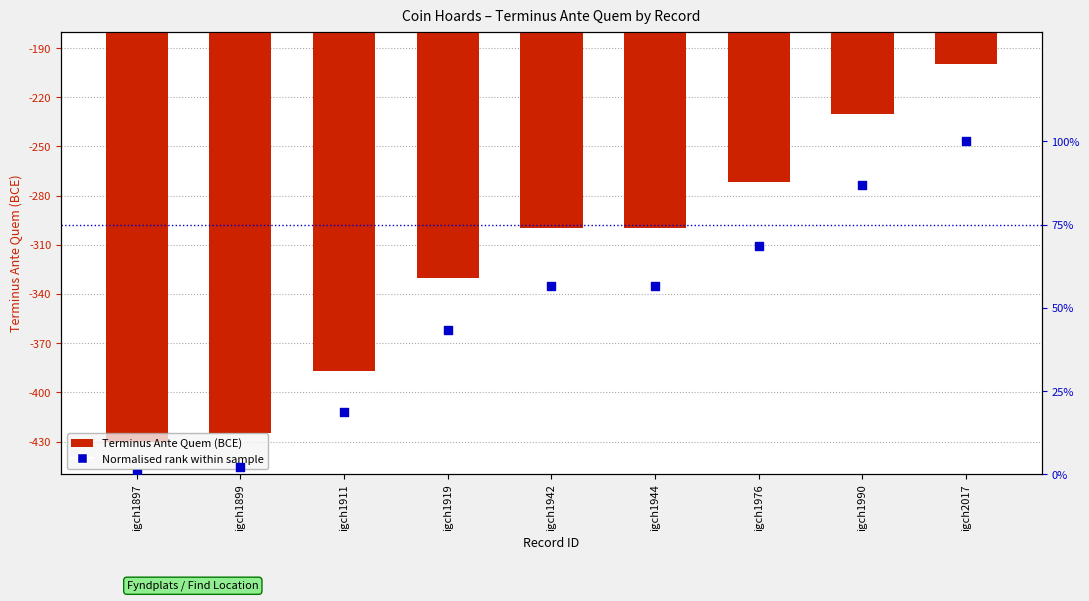

What is the total value across all series at igch1911?

-368.3